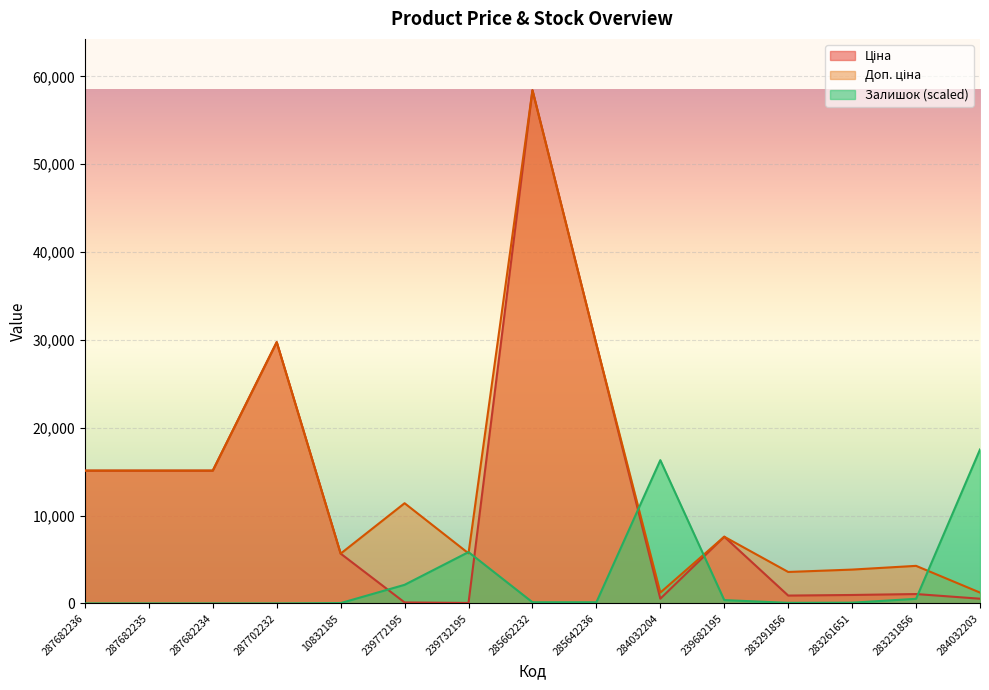

What is the label of the 3rd point from the left?

287682234